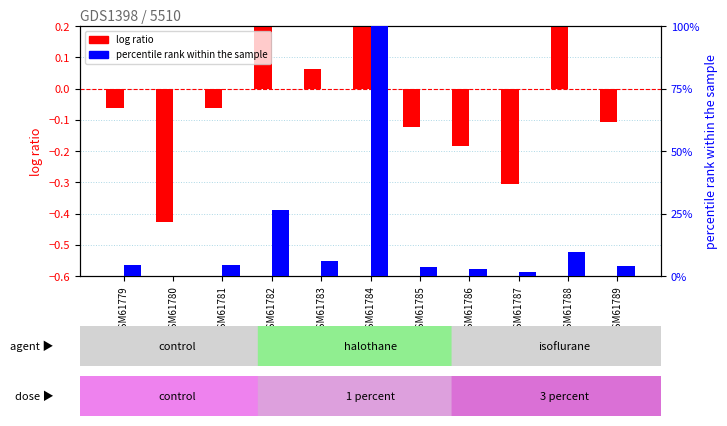

At which category is the sum across all series the highest?

GSM61784